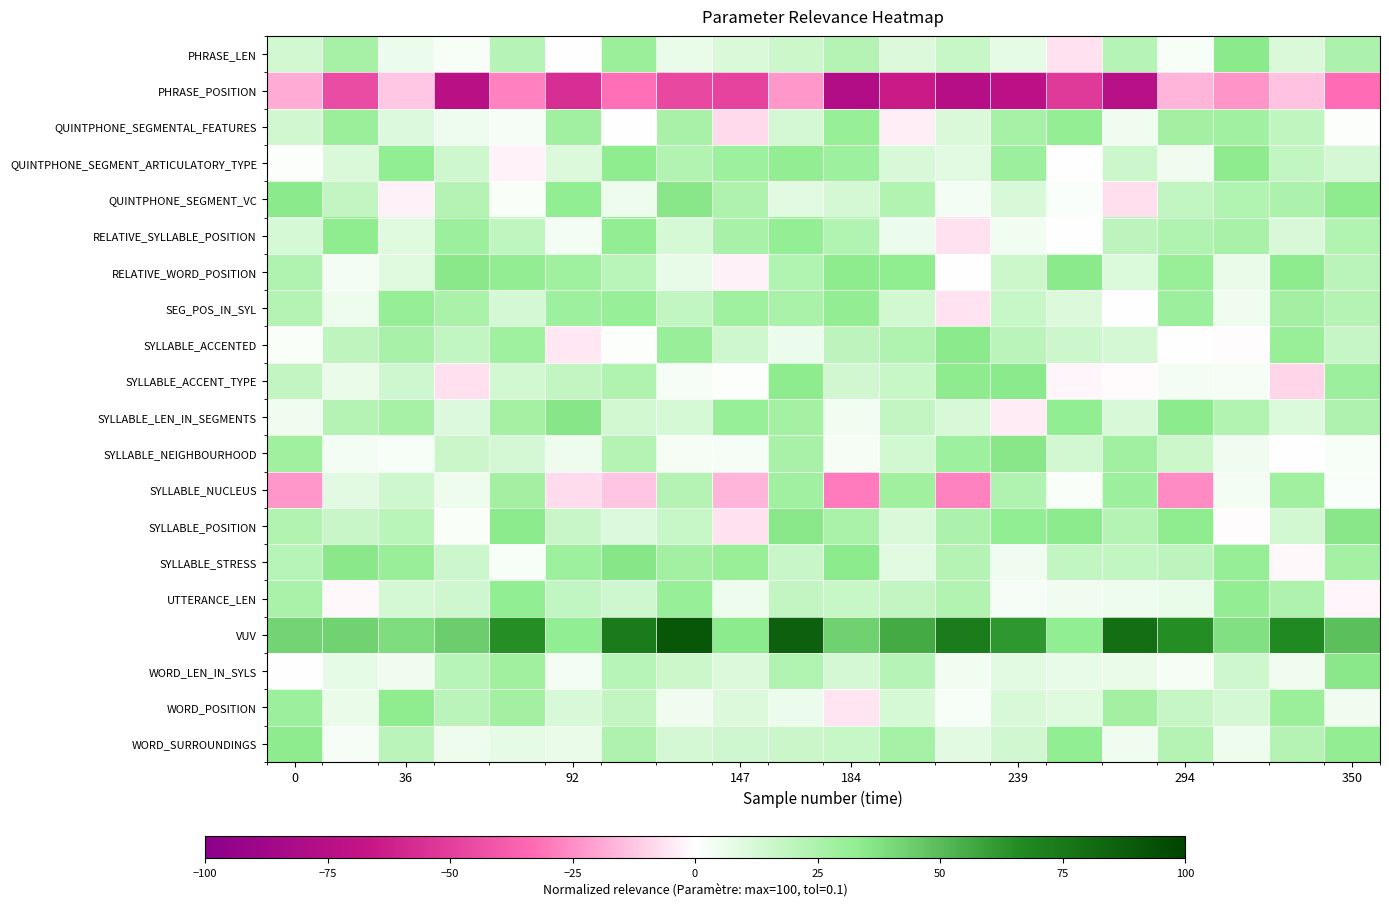

Count the number of data series in this chart.

20